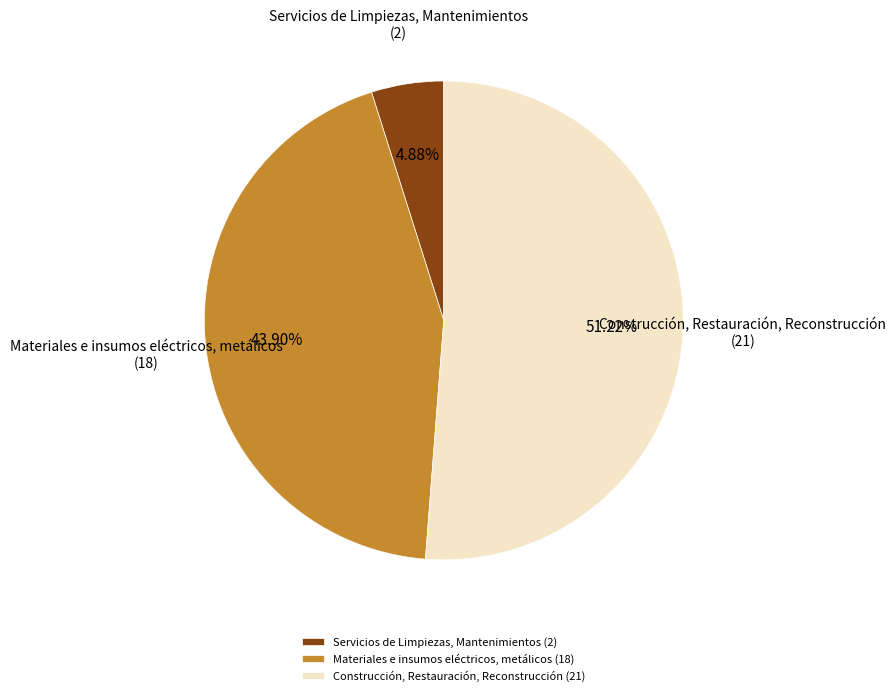

Is it true that Materiales e insumos eléctricos, metálicos is 44% of the pie?

True